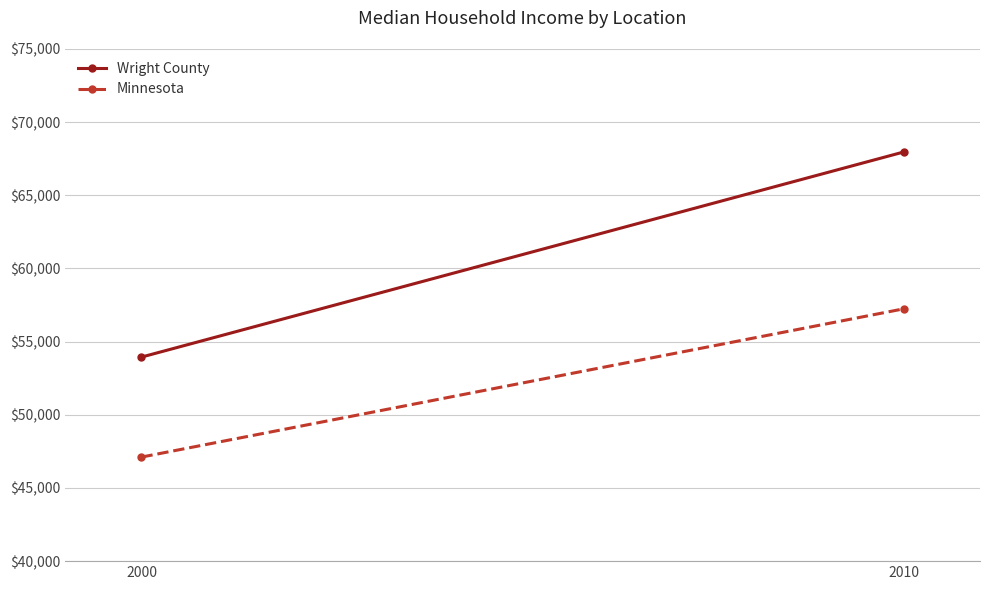

How many lines are shown in the chart?

2